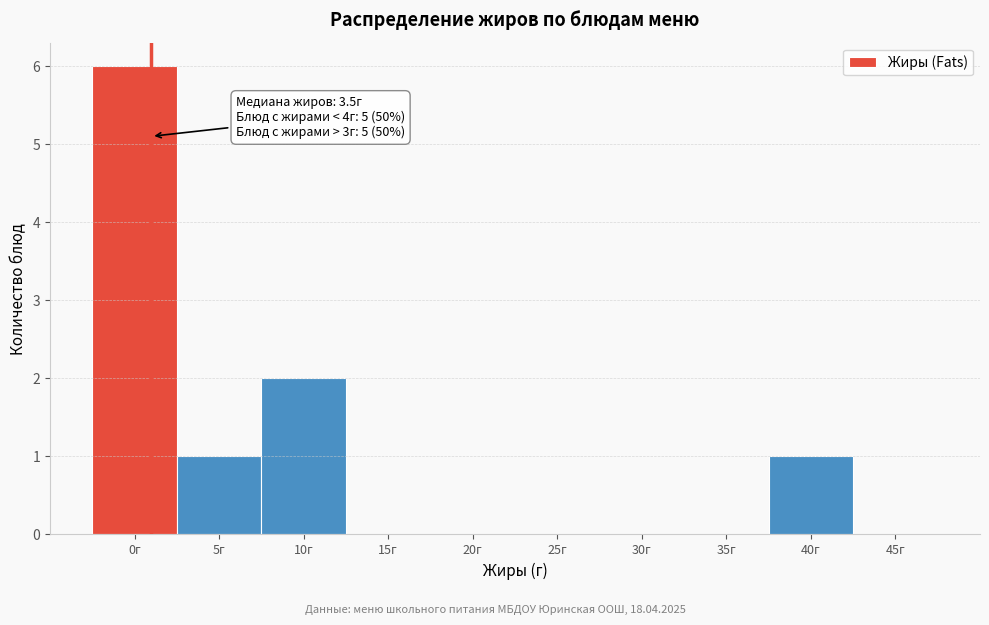

Reading left to right, transcribe all the data shown in this chart.

0г=6	5г=1	10г=2	15г=0	20г=0	25г=0	30г=0	35г=0	40г=1	45г=0